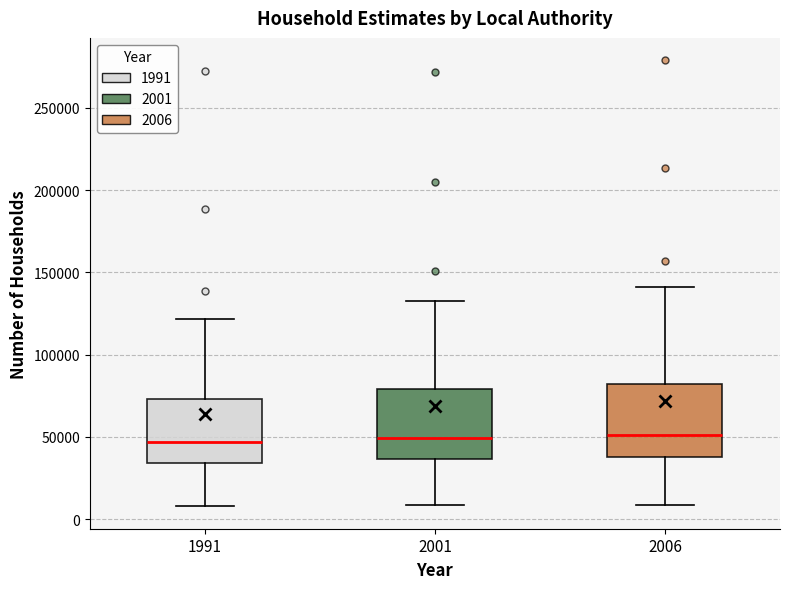

Where does the median line of the box at x = 2006 sit on the y-axis? The values are not printed on the chart, so give them approximately, as read against the axis.

50000